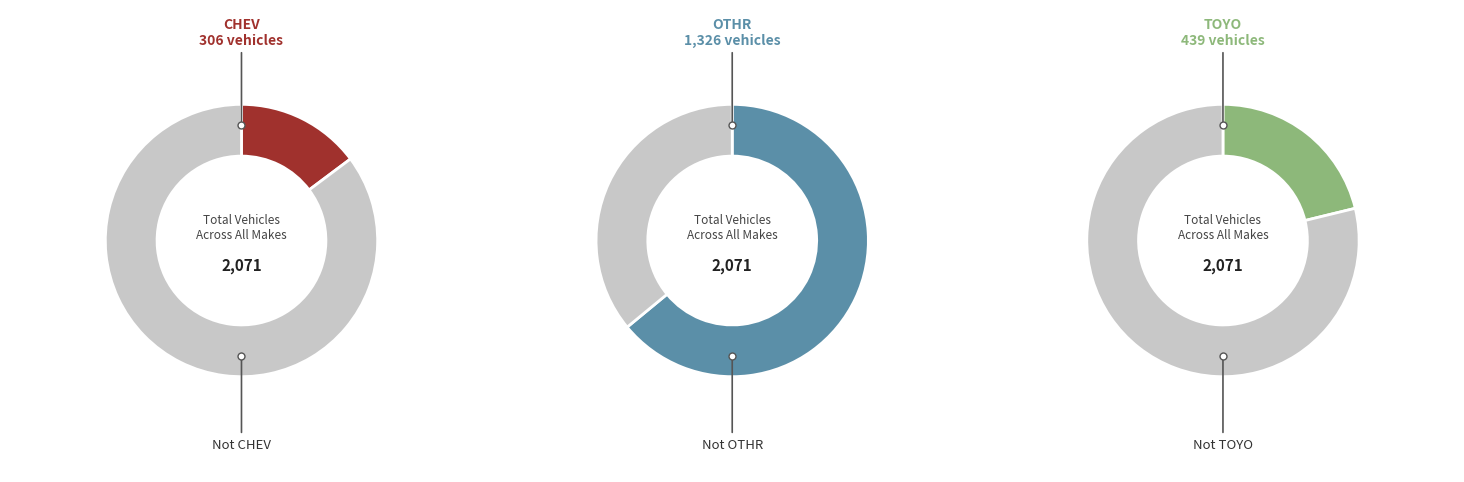

Which series has the largest range (max minus min)?

OTHR